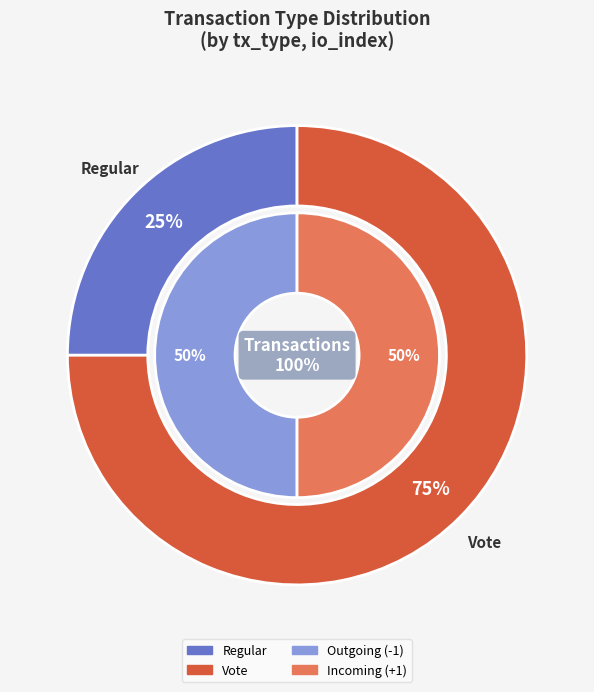

Which category accounts for the majority?

Vote